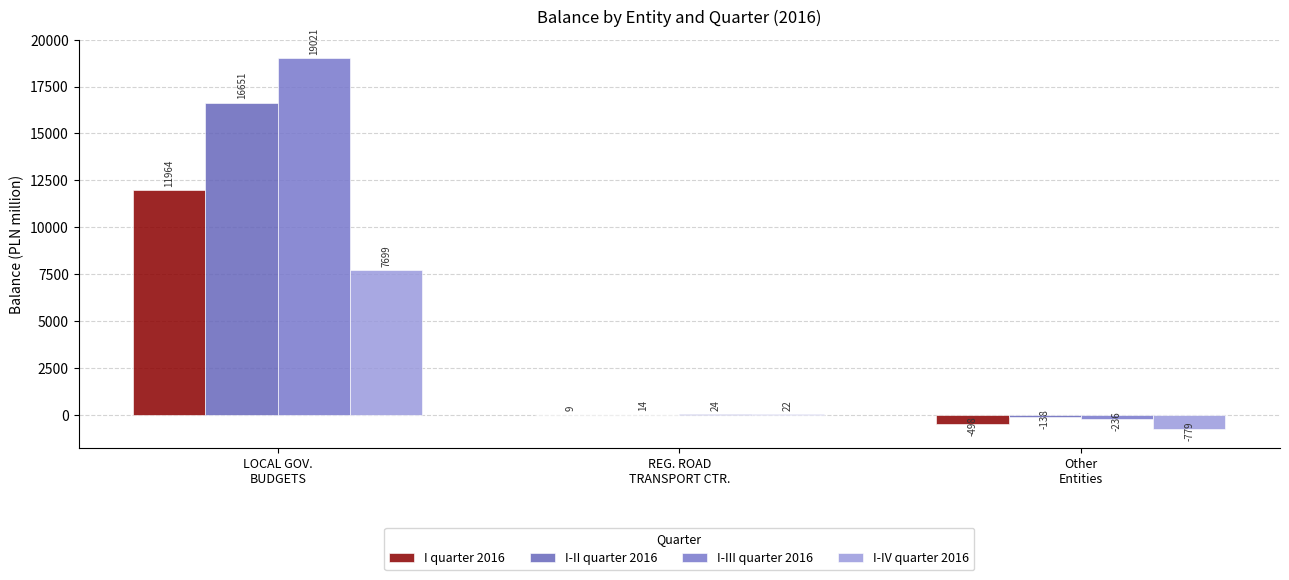

Reading right to left, extract all data points from this chart.

I quarter 2016: -498.4	9.0	11964.0
I-II quarter 2016: -137.5	14.0	16651.0
I-III quarter 2016: -236.4	24.0	19021.0
I-IV quarter 2016: -779.1	22.0	7699.0